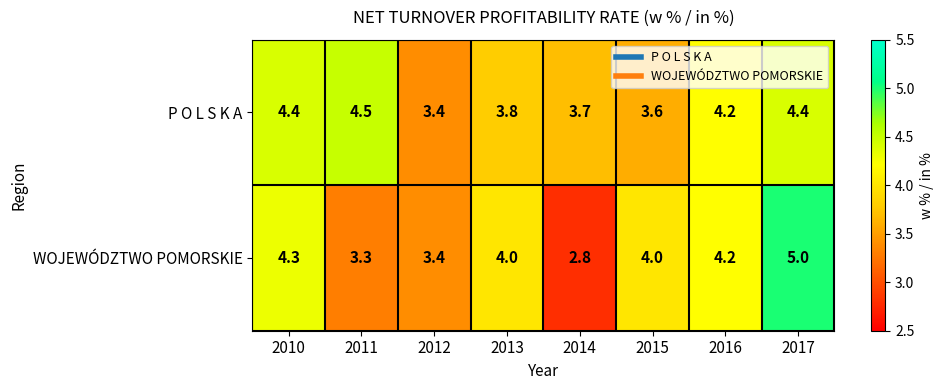

At which label does P O L S K A reach its minimum?

2012